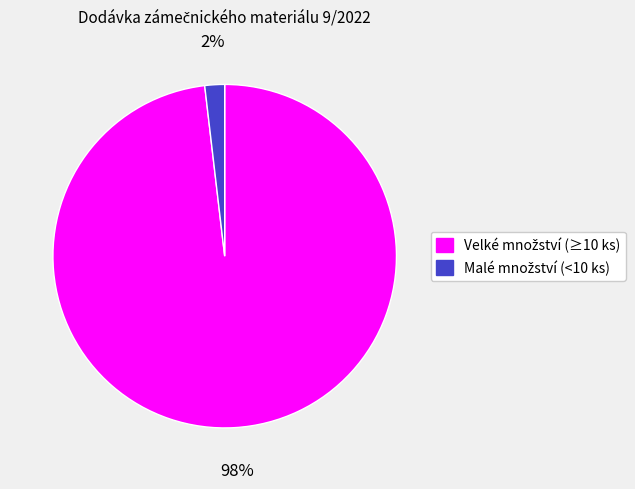

Is there any slice that represents more than half of the pie?

Yes